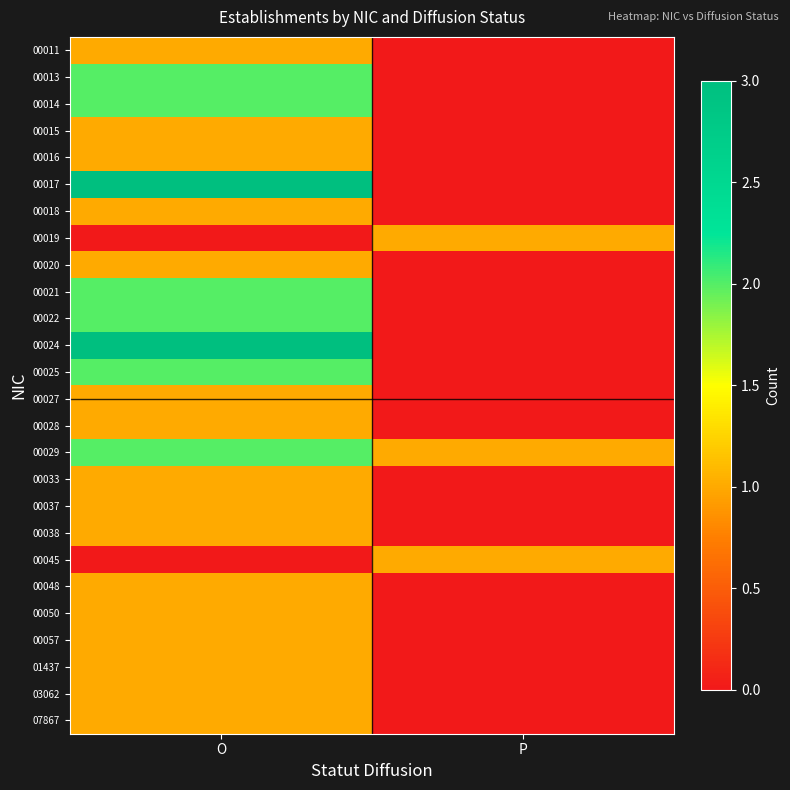

Rank the series by their maximum value, from lowest to highest.

00011, 00015, 00016, 00018, 00019, 00020, 00027, 00028, 00033, 00037, 00038, 00045, 00048, 00050, 00057, 01437, 03062, 07867, 00013, 00014, 00021, 00022, 00025, 00029, 00017, 00024